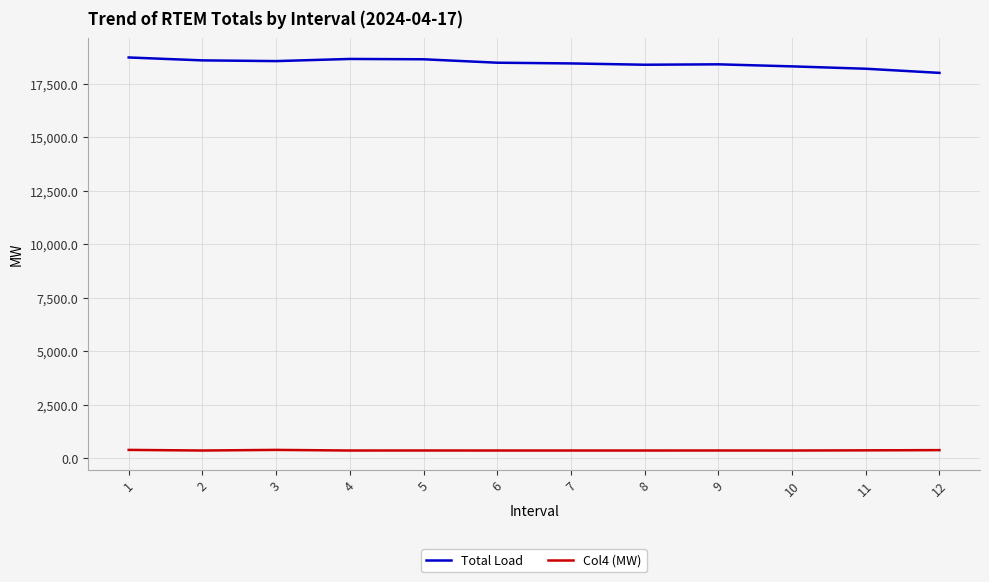

Which series has the largest range (max minus min)?

Total Load